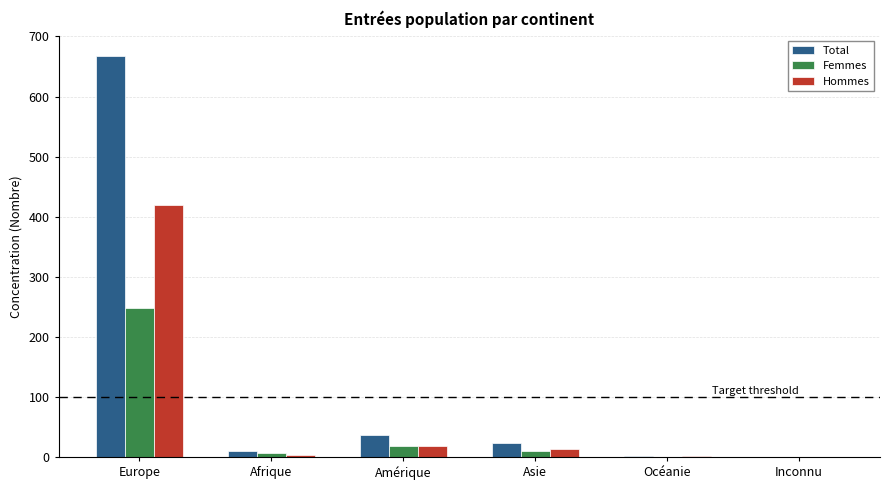

What is the sum of all Femmes values?

282